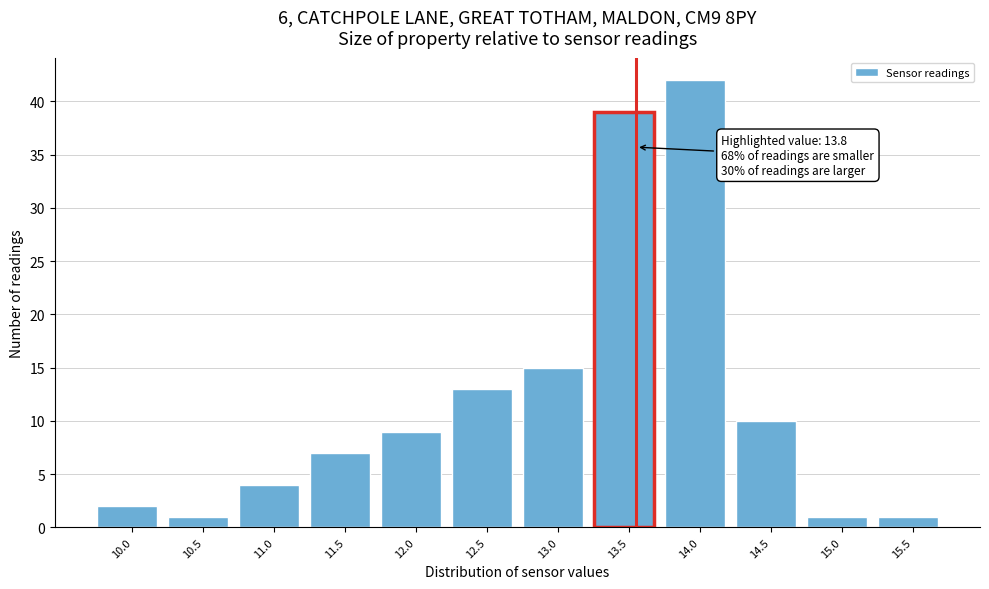

Reading left to right, list all the values displayed in this chart.

10.0=2	10.5=1	11.0=4	11.5=7	12.0=9	12.5=13	13.0=15	13.5=39	14.0=42	14.5=10	15.0=1	15.5=1